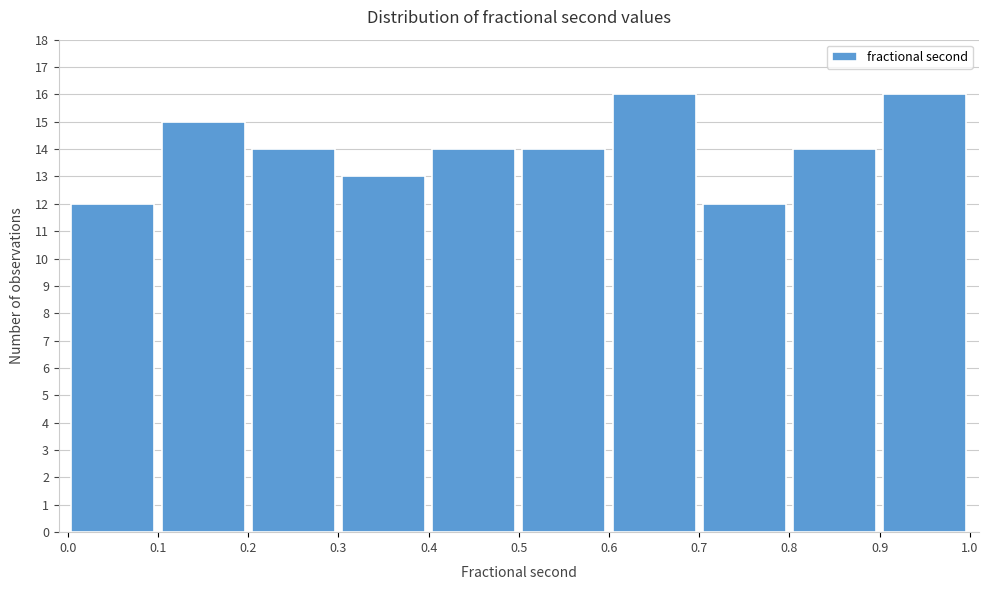

How tall is the bar that spans 0.7 to 0.8 on the x-axis? The values are not printed on the chart, so give them approximately, as read against the axis.

12